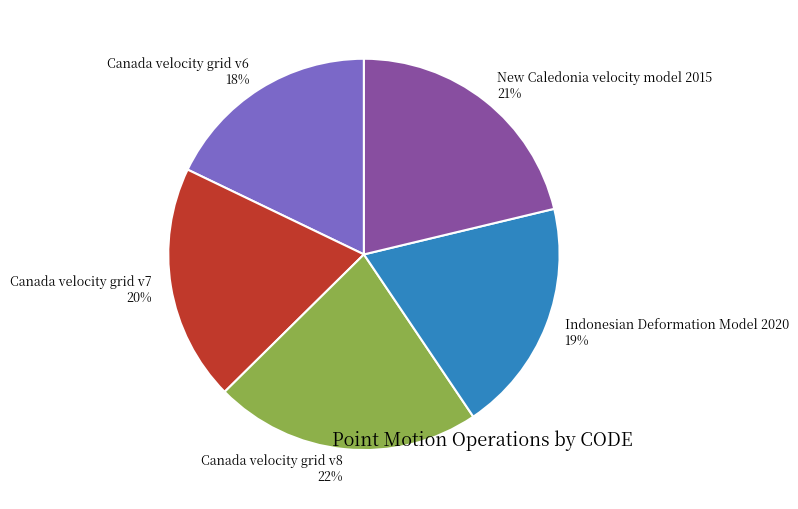

Does Canada velocity grid v8 account for over 50% of the chart?

No